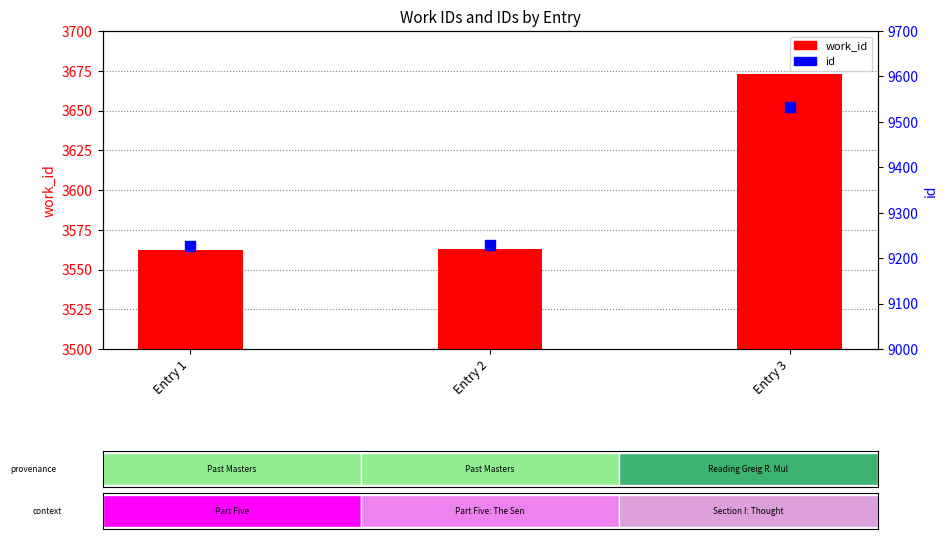

Is the value of work_id at Entry 3 greater than the value of id at Entry 2?

No